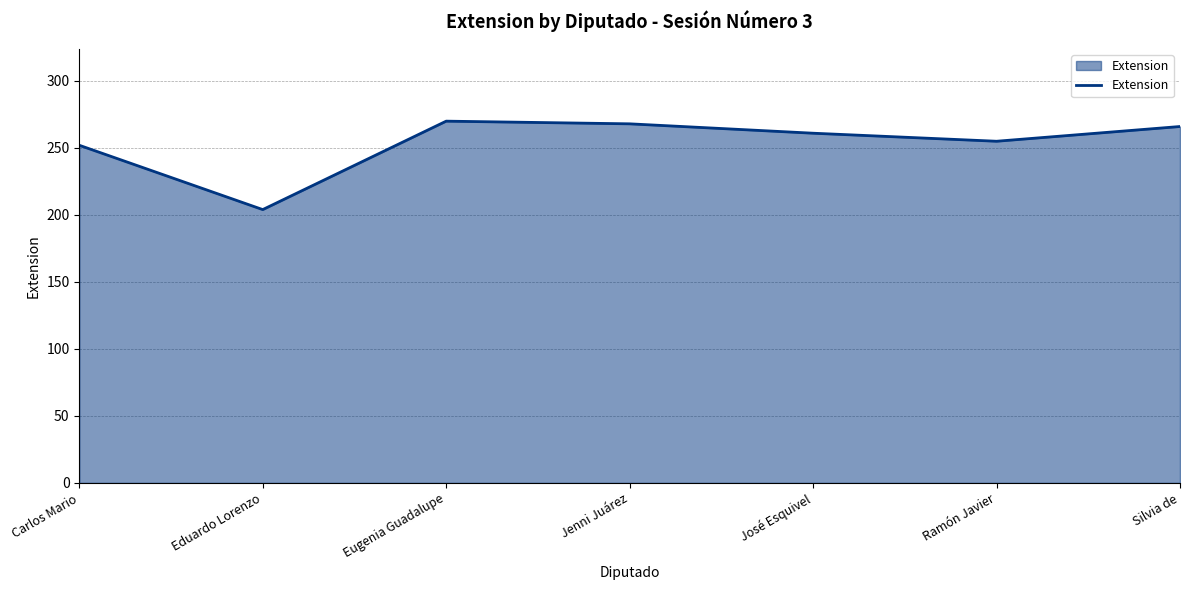

The chart shows a value of 252 at Carlos Mario. True or false?

True